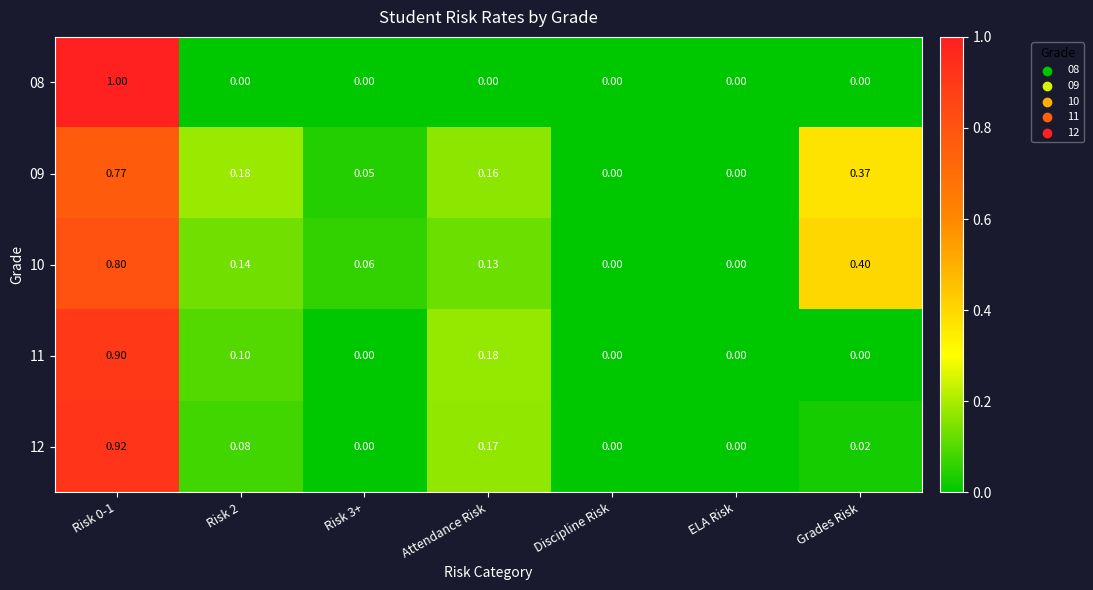

What is the maximum value shown in the chart?

1.0